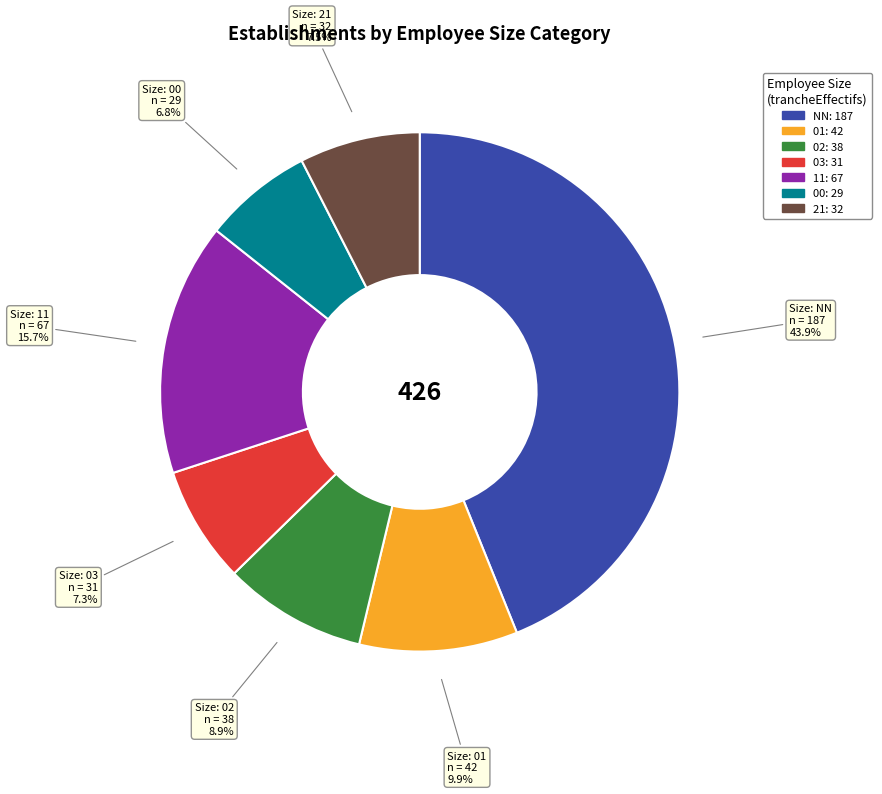

To the nearest percent, what is the difference between the largest and smallest slice percentages?

37%